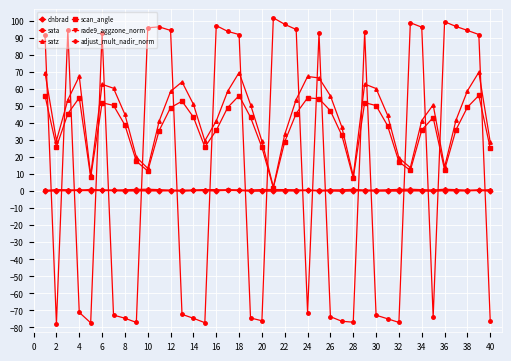

What is the sum of all adjust_mult_nadir_norm values?

33.2